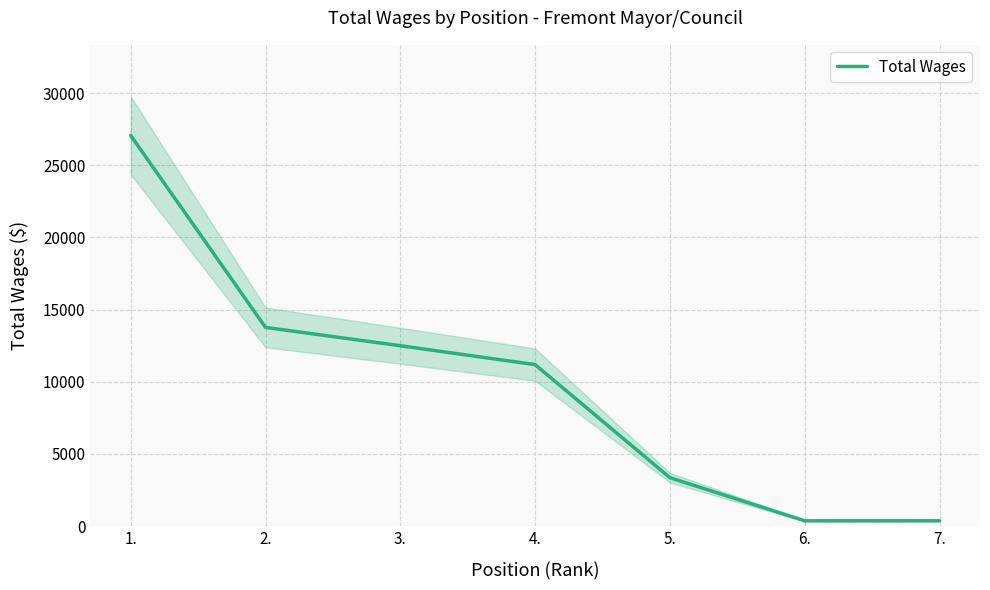

How many lines are shown in the chart?

1